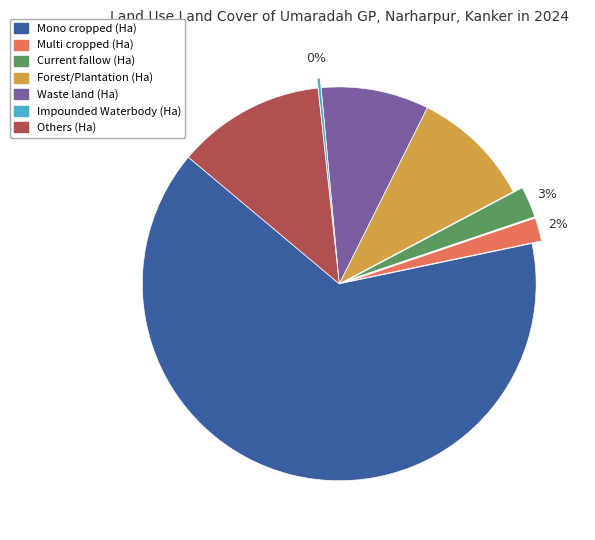

To the nearest percent, what percentage of the pie is Multi cropped (Ha)?

2%